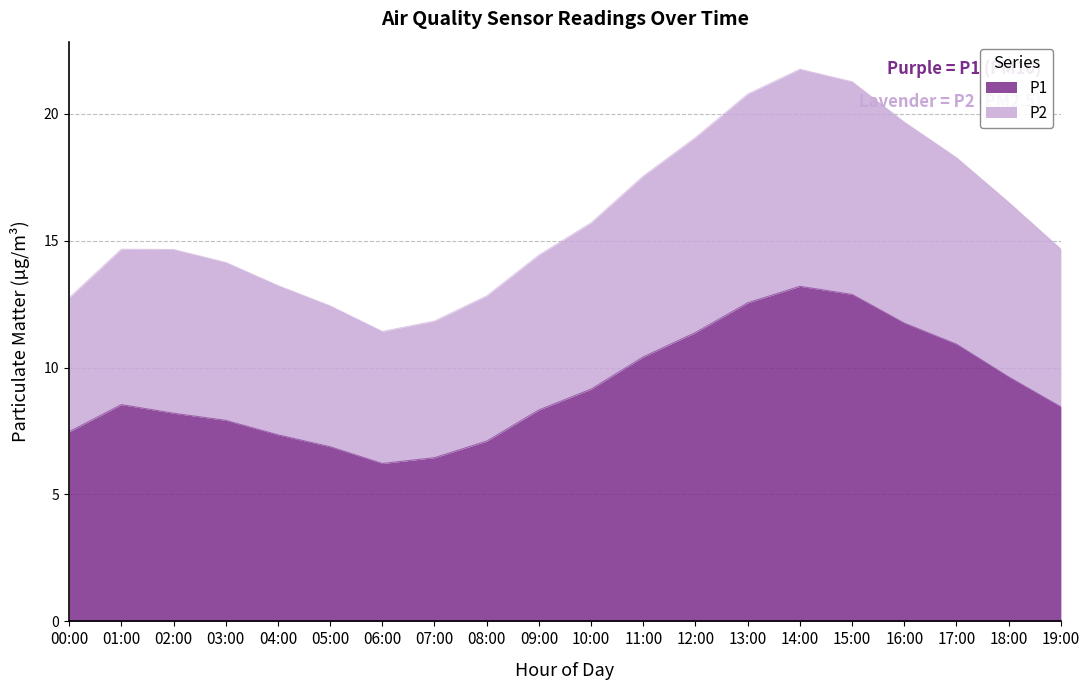

The P2 series shows 19.5 at 05:00. True or false?

False